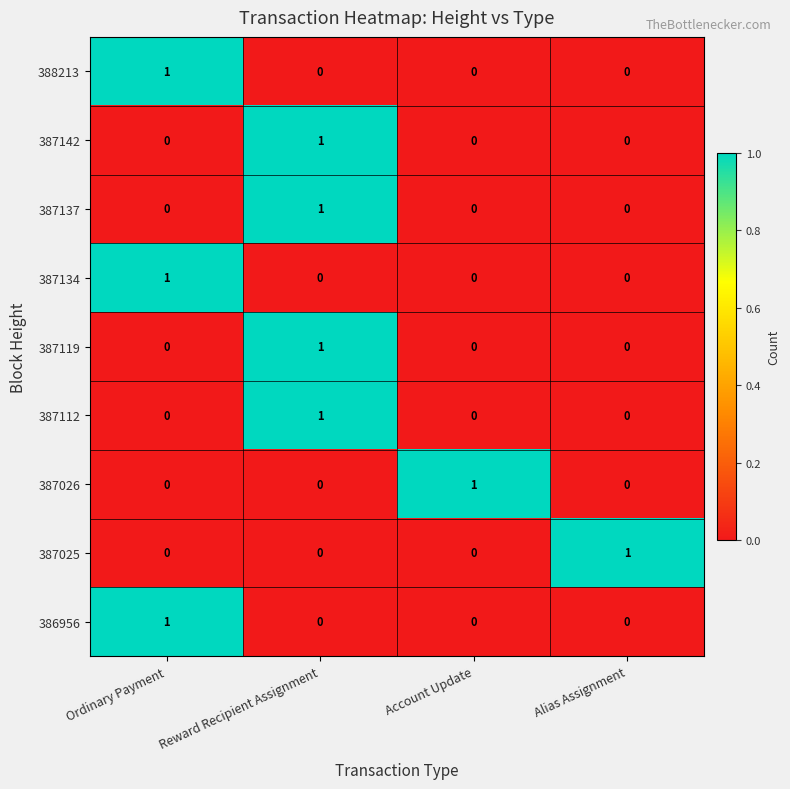

Which category has the highest value in the 387112 series?

Reward Recipient Assignment